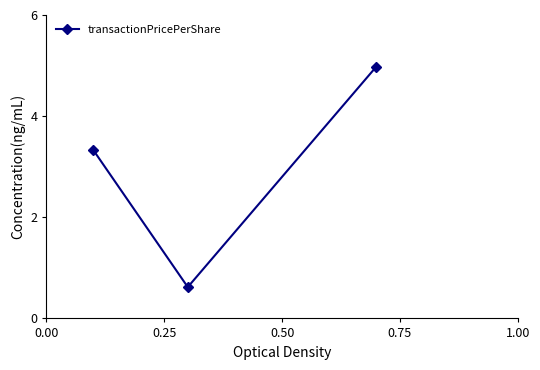

How many data points are above 3?

2